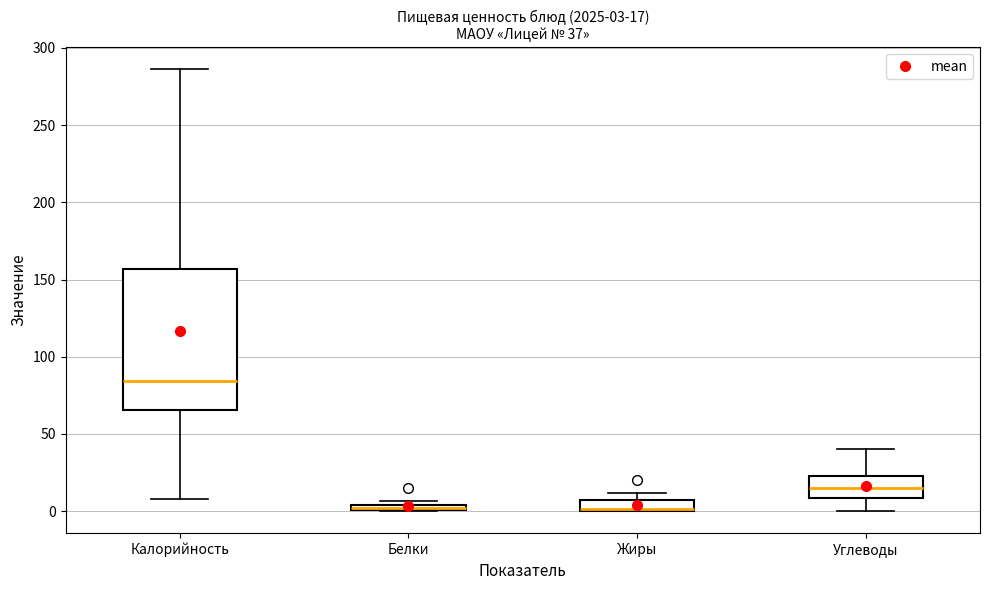

Which box is the tallest, from its lower edge to its upper edge?

Калорийность